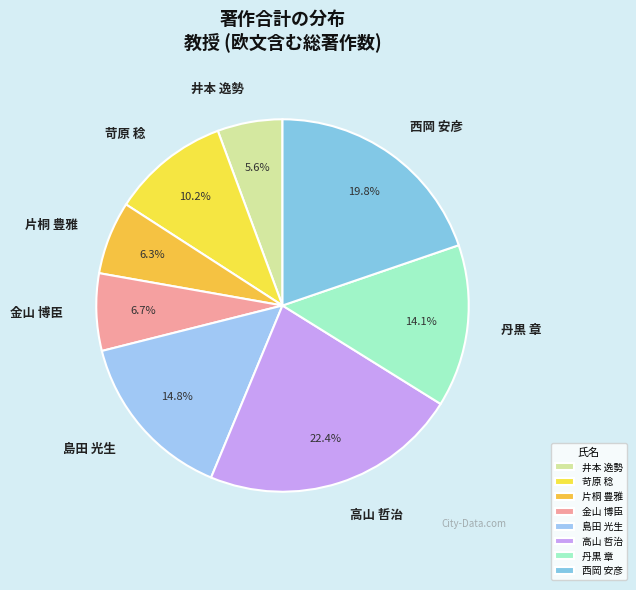

Which has a higher value, 西岡 安彦 or 苛原 稔?

西岡 安彦